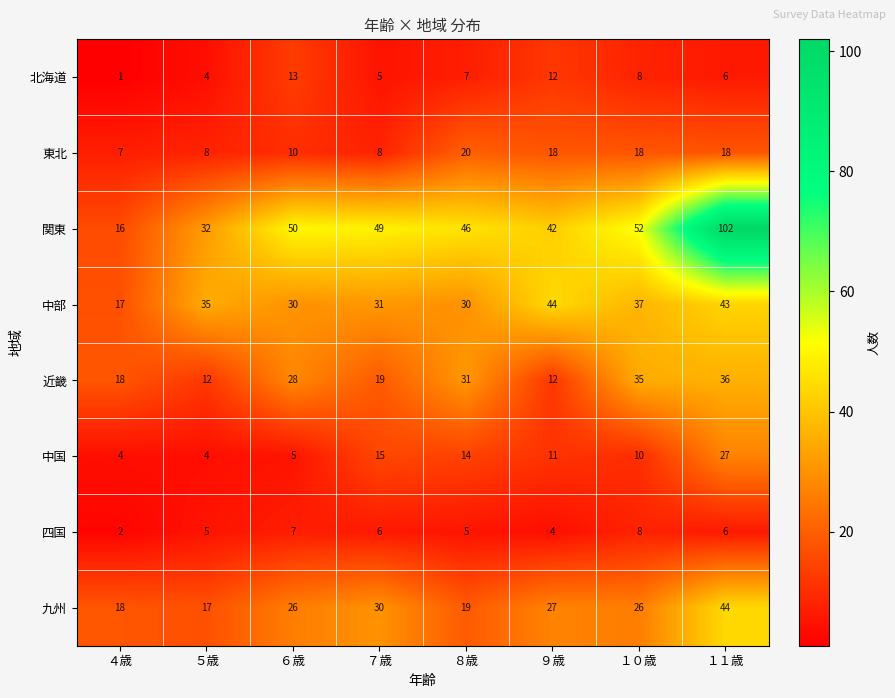

At which label does 関東 first exceed 49?

６歳